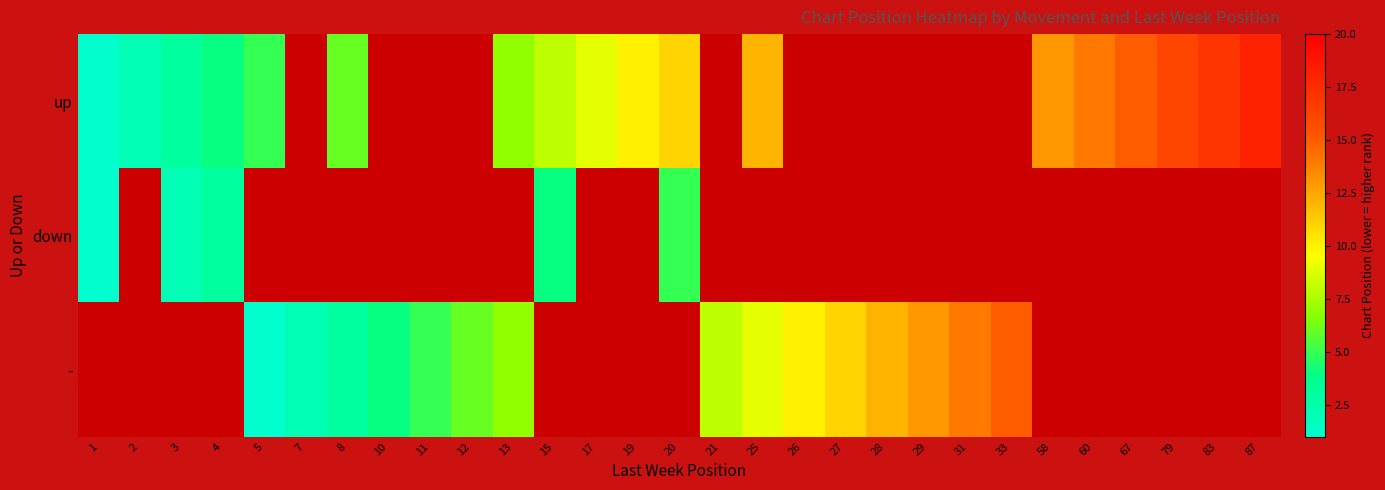

Rank the series by their average value, from lowest to highest.

up, down, -